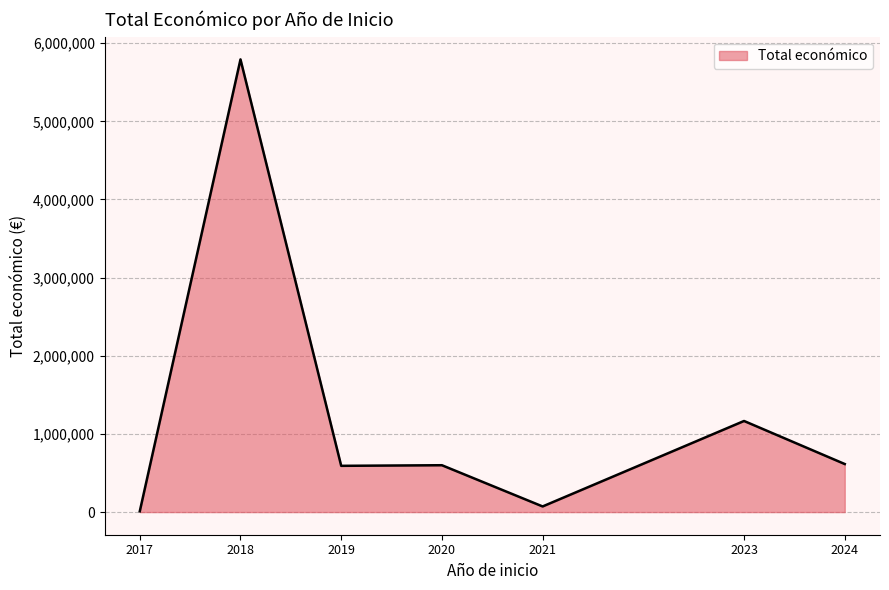

What is the greatest value displayed?

5792221